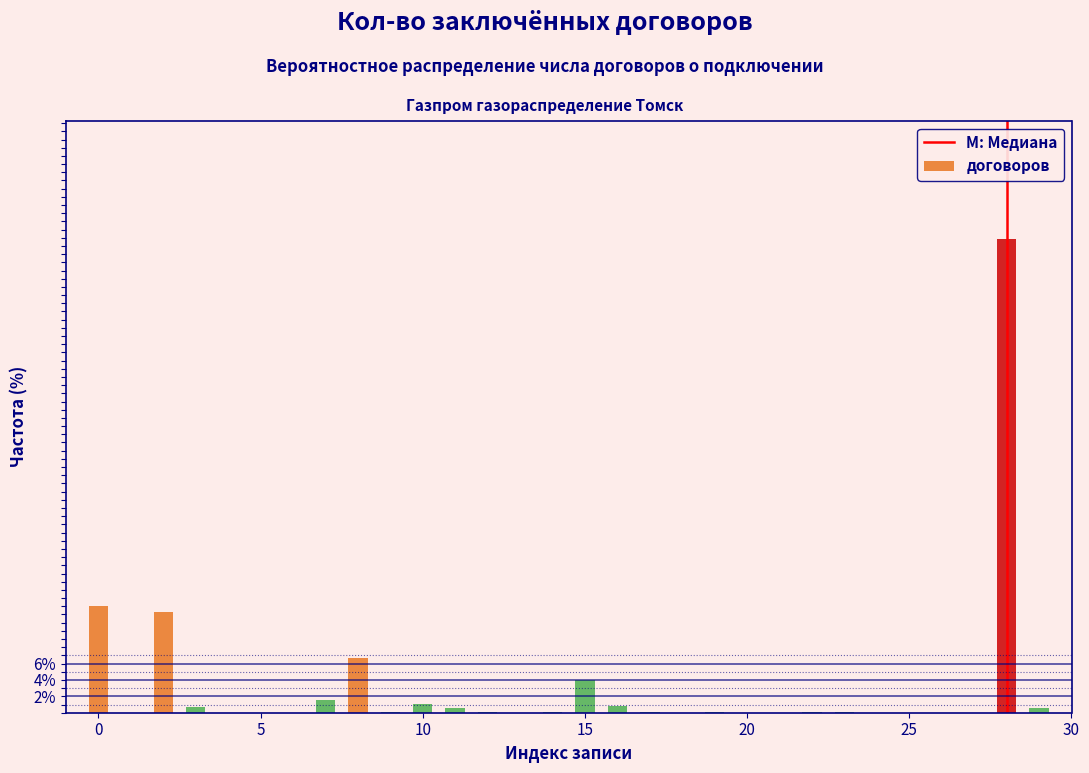

Around what value on the x-axis is the tallest bar? Give the approximate position of its centre, as read against the axis.

28.0